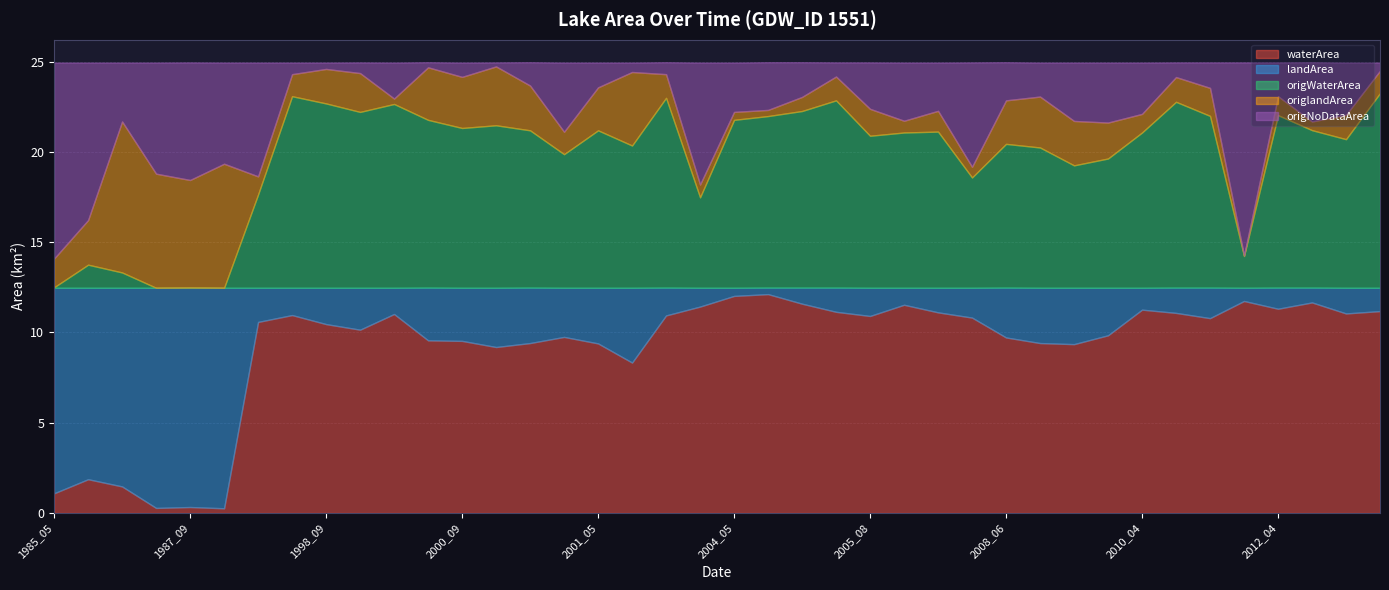

How many values in the landArea series exceed 1?

34